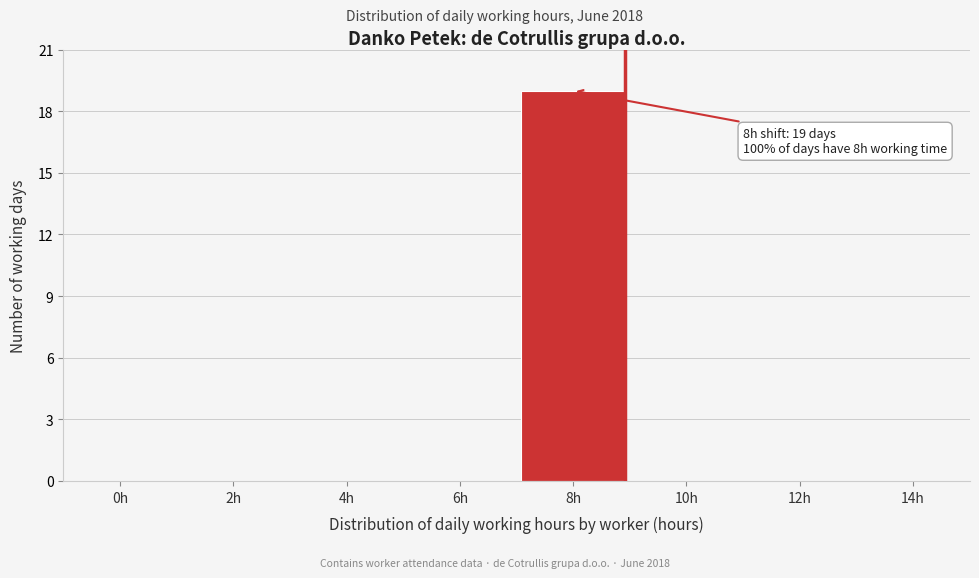

Reading right to left, extract all data points from this chart.

14h=0	12h=0	10h=0	8h=19	6h=0	4h=0	2h=0	0h=0